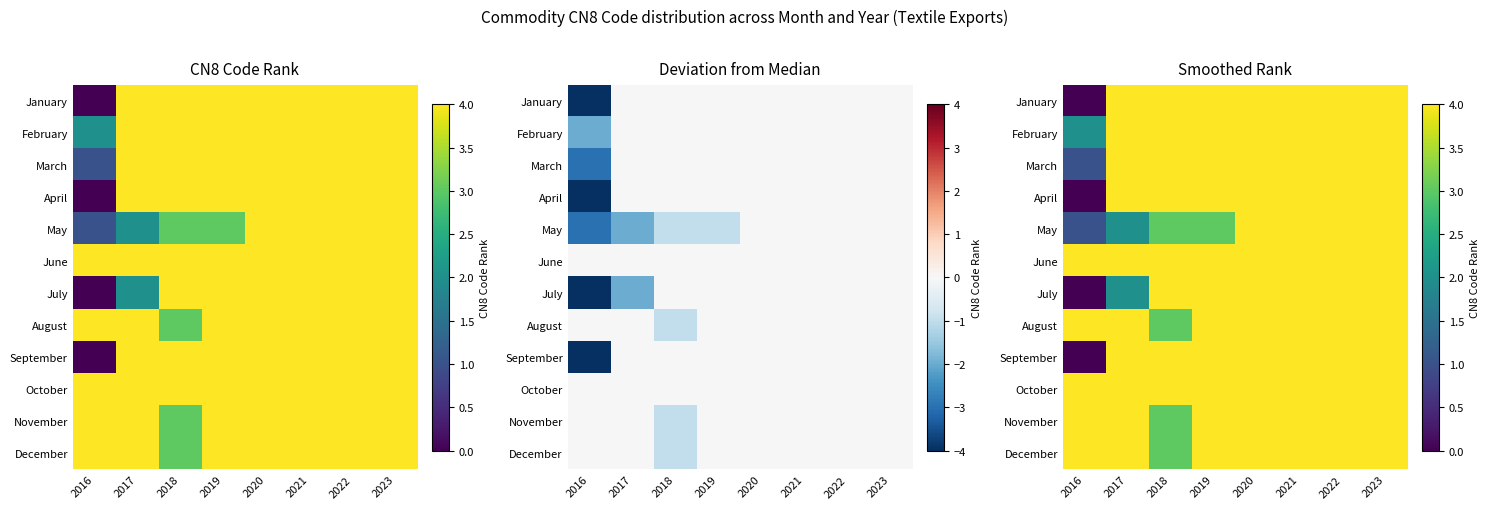

Which has a higher value, 2020 or 2022?

2020